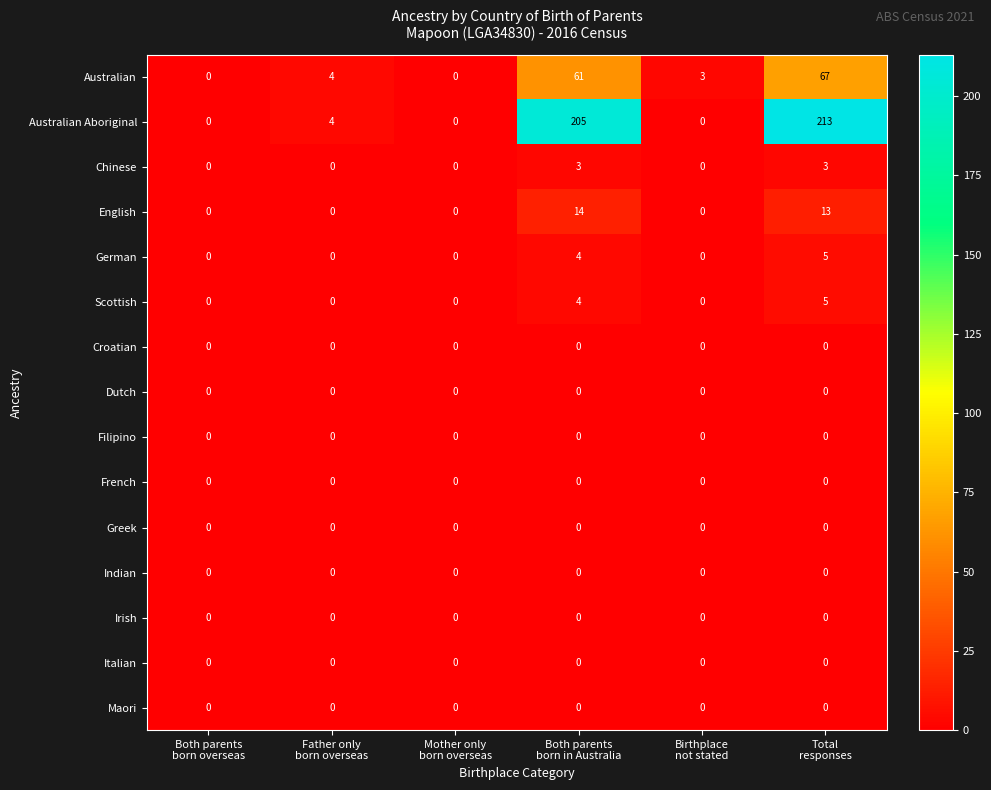

What is the total value across all series at Total
responses?

306